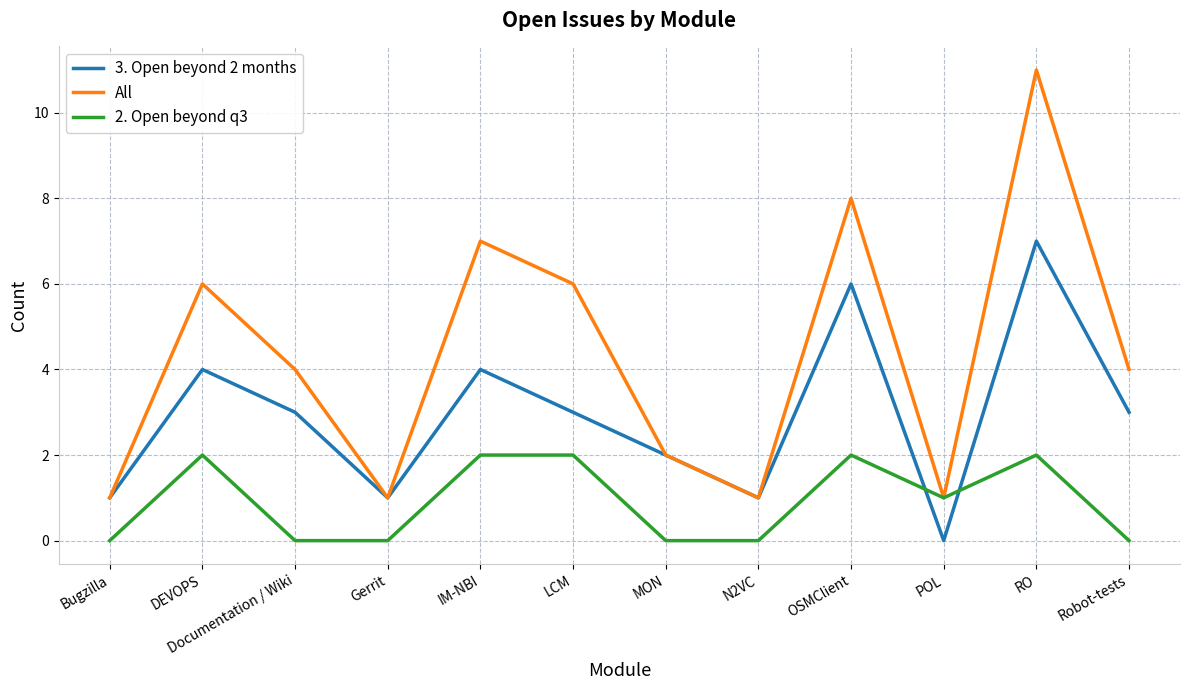

What position from the left is OSMClient?

9